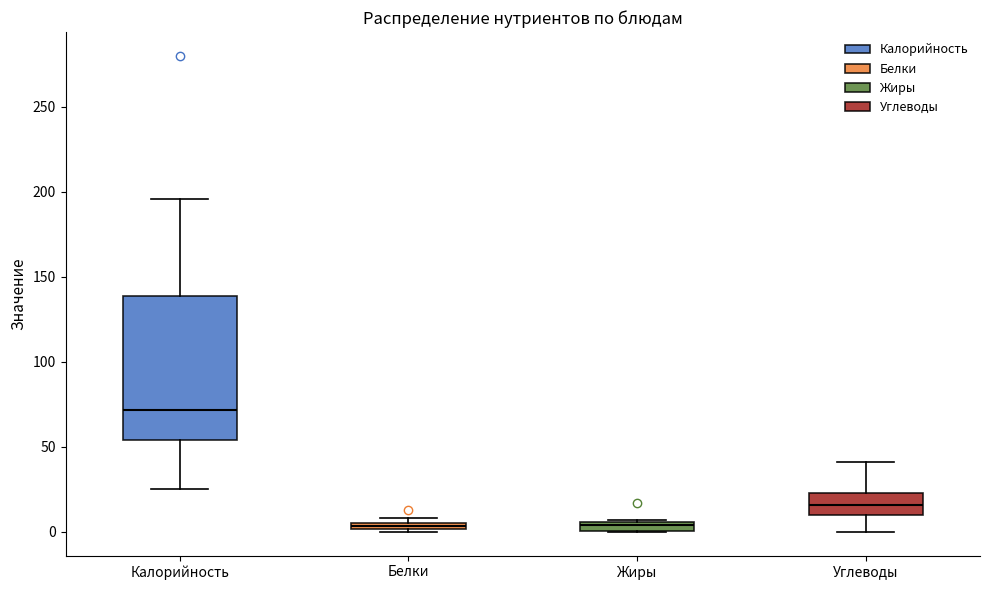

Where does the median line of the box for Калорийность sit on the y-axis? The values are not printed on the chart, so give them approximately, as read against the axis.

70